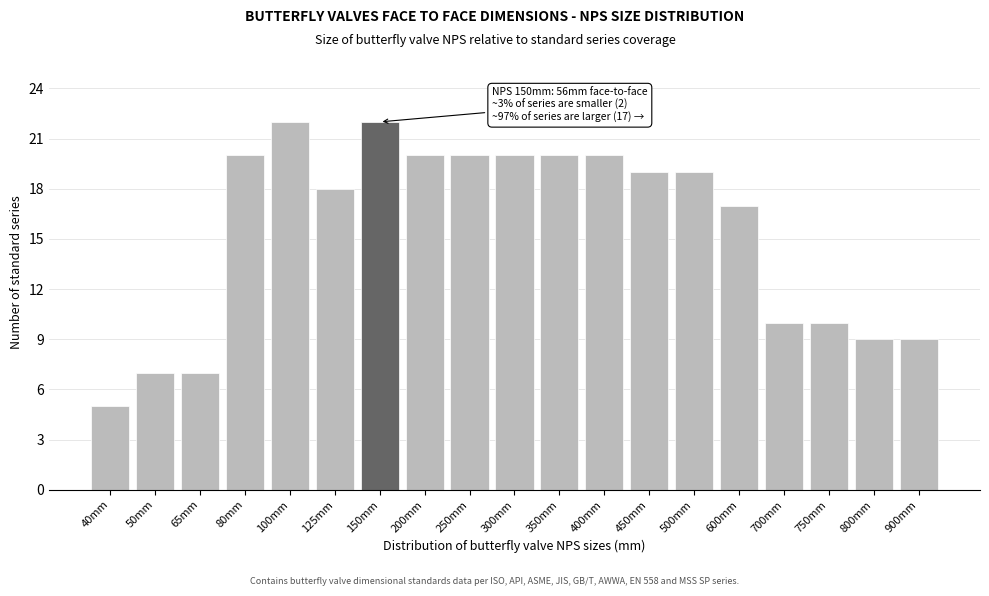

Reading left to right, extract all data points from this chart.

40mm=5	50mm=7	65mm=7	80mm=20	100mm=22	125mm=18	150mm=22	200mm=20	250mm=20	300mm=20	350mm=20	400mm=20	450mm=19	500mm=19	600mm=17	700mm=10	750mm=10	800mm=9	900mm=9